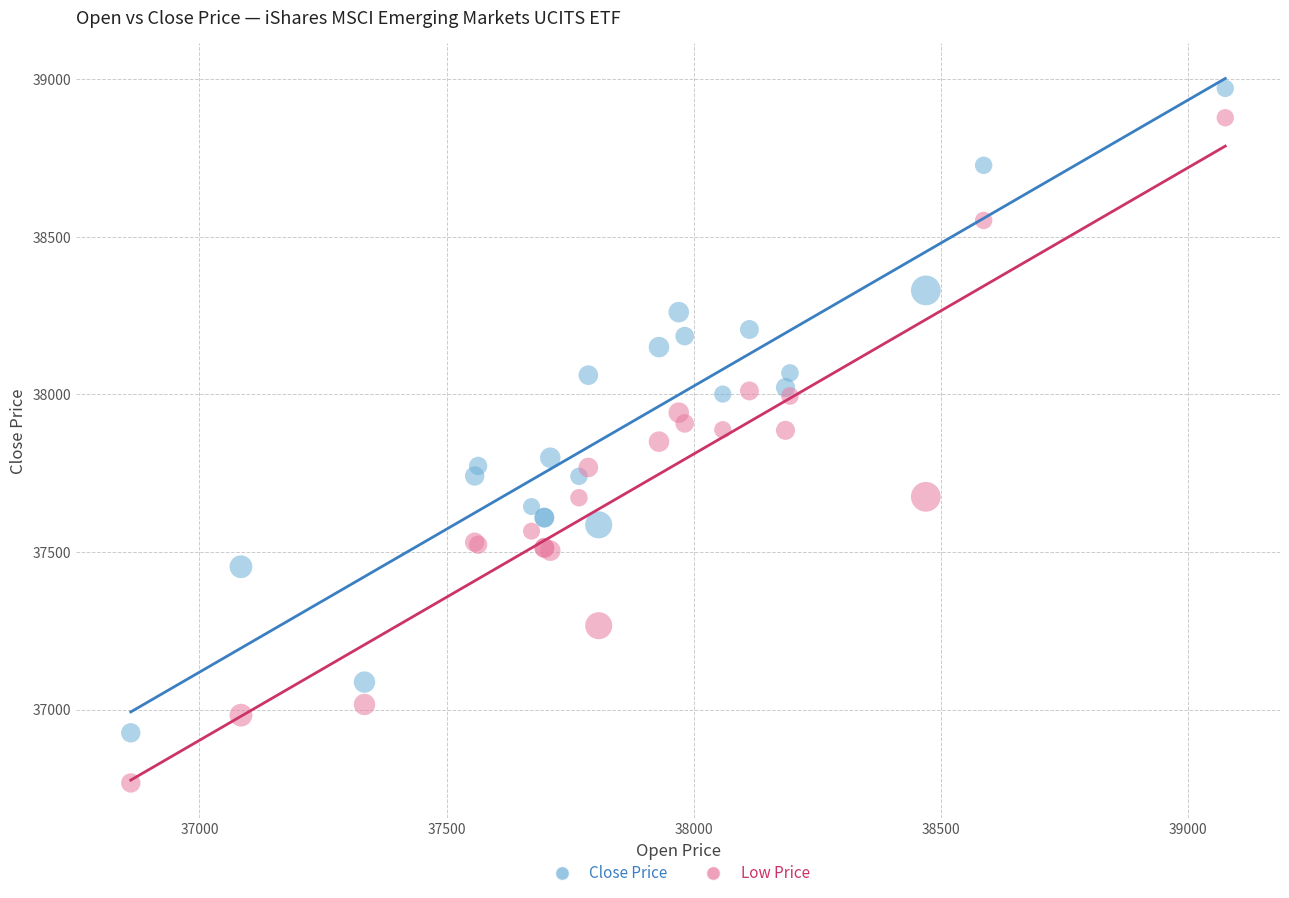

What is the X range (max minus min) for the scatter plot?

2215